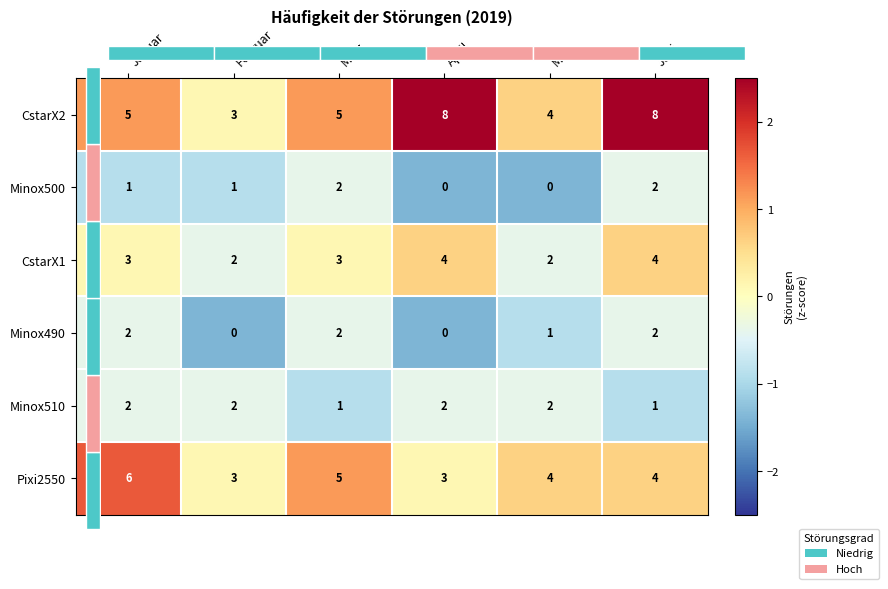

At März, list the series in order from largest to smallest.

CstarX2, Pixi2550, CstarX1, Minox500, Minox490, Minox510